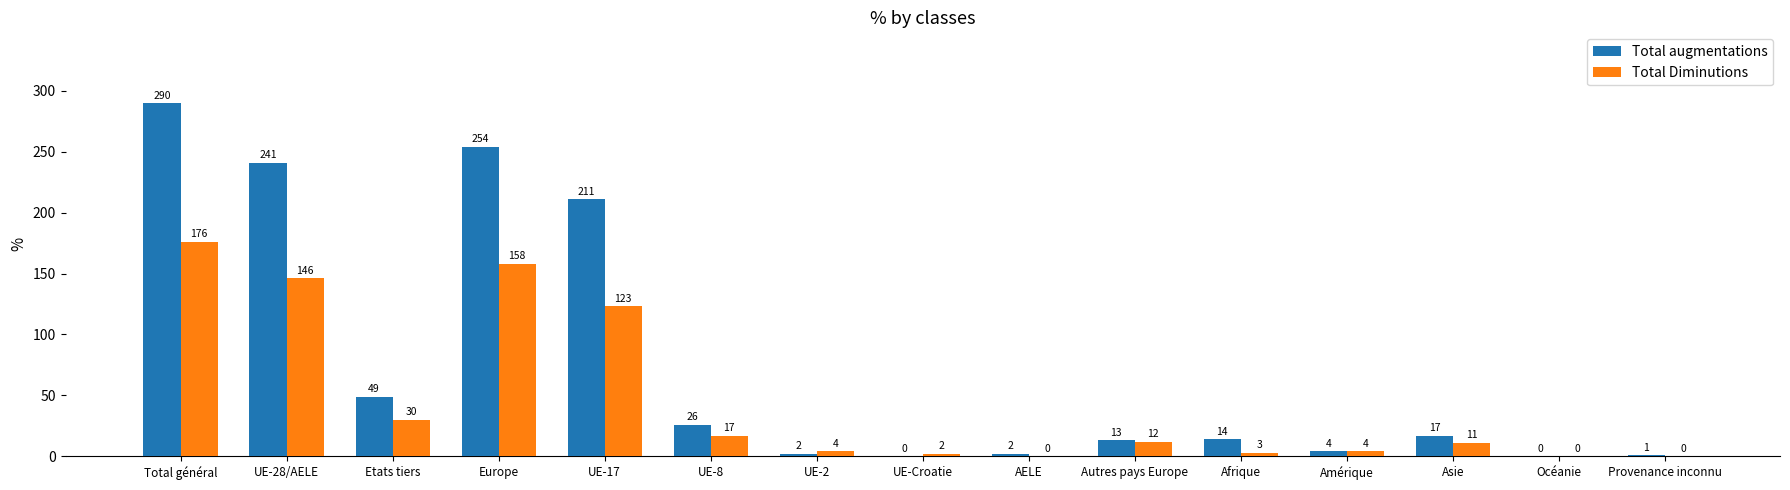

At which label does Total augmentations first exceed 14?

Total général